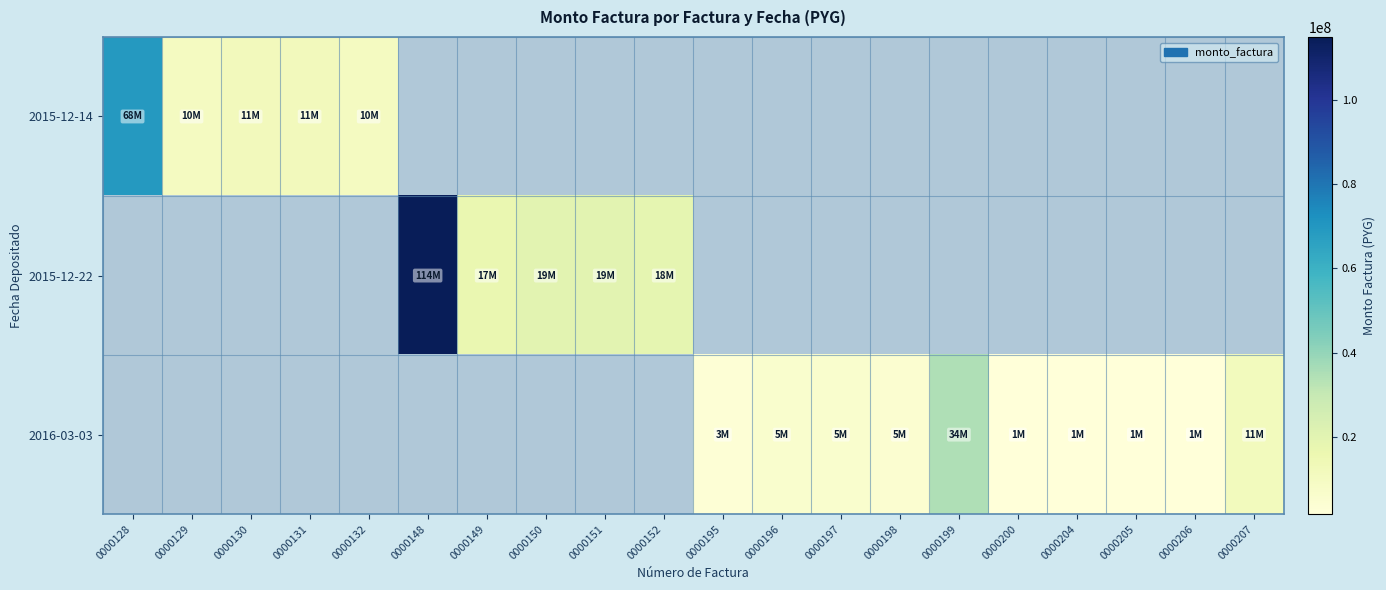

Is the value of 2015-12-14 at 0000199 greater than the value of 2016-03-03 at 0000149?

No